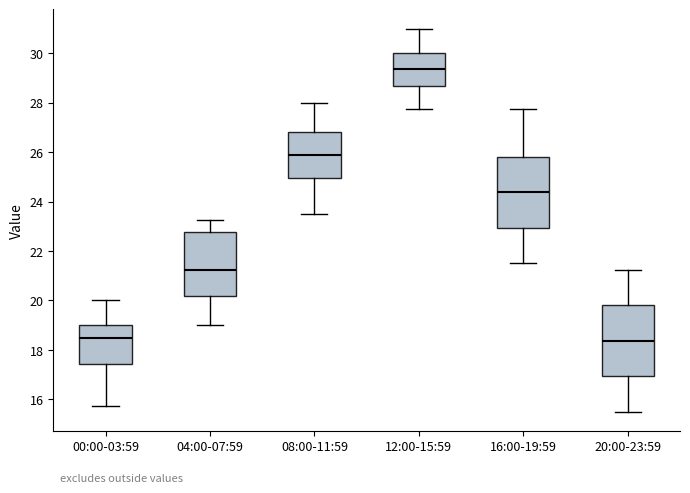

Where is the upper edge of the box for 08:00-11:59 on the y-axis? The values are not printed on the chart, so give them approximately, as read against the axis.

26.8